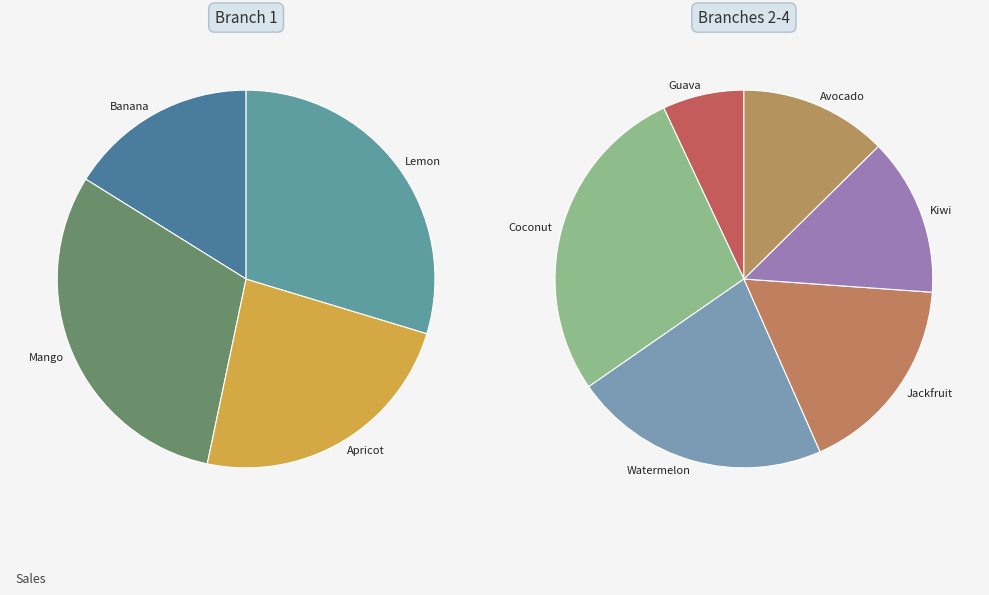

How many segments does this pie chart have?

10